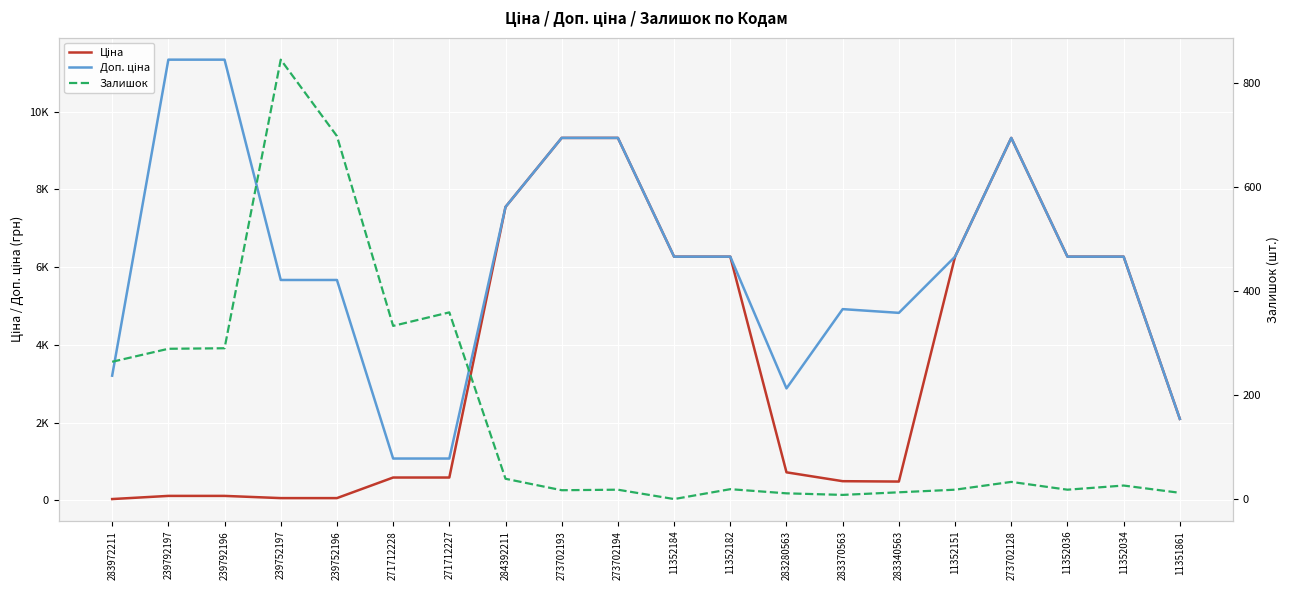

Does the chart display data point markers on the line(s)?

No